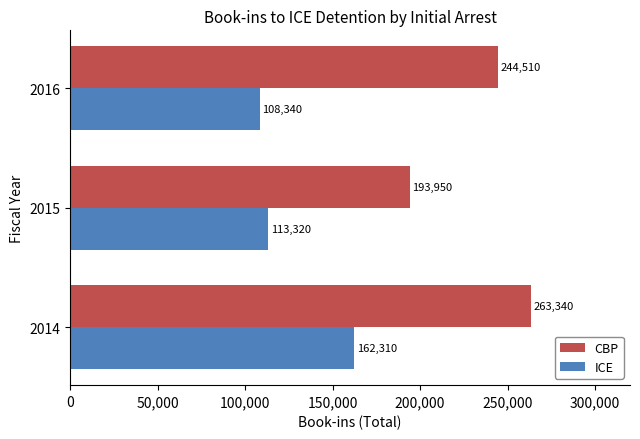

How many categories are shown in the chart?

3